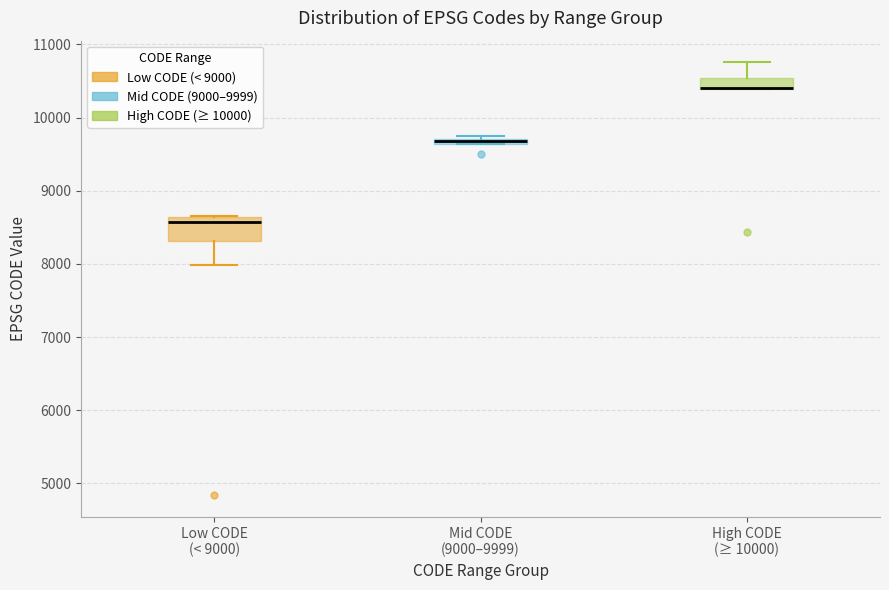

Where is the upper edge of the box for Mid CODE (9000–9999) on the y-axis? The values are not printed on the chart, so give them approximately, as read against the axis.

9700